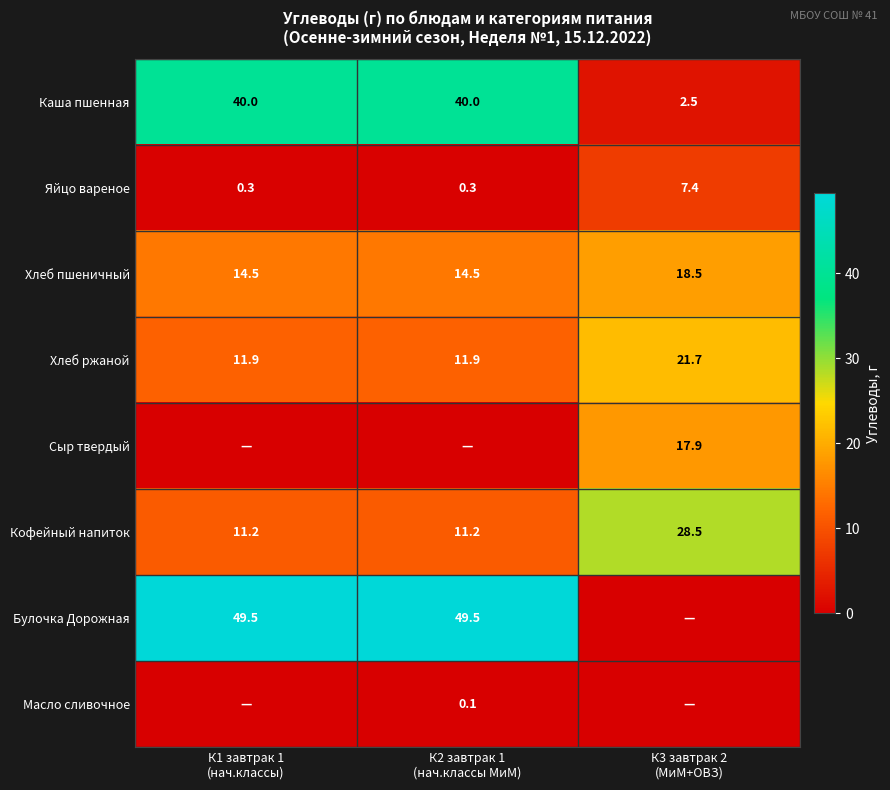

How many data points does each series have?

3